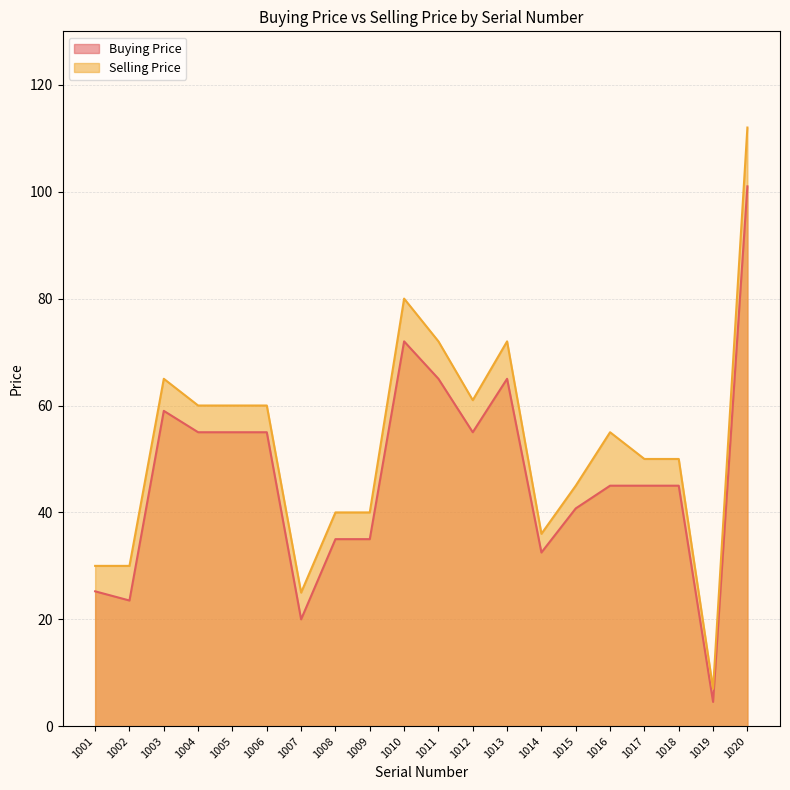

True or false: Selling Price and Buying Price intersect in this chart.

False